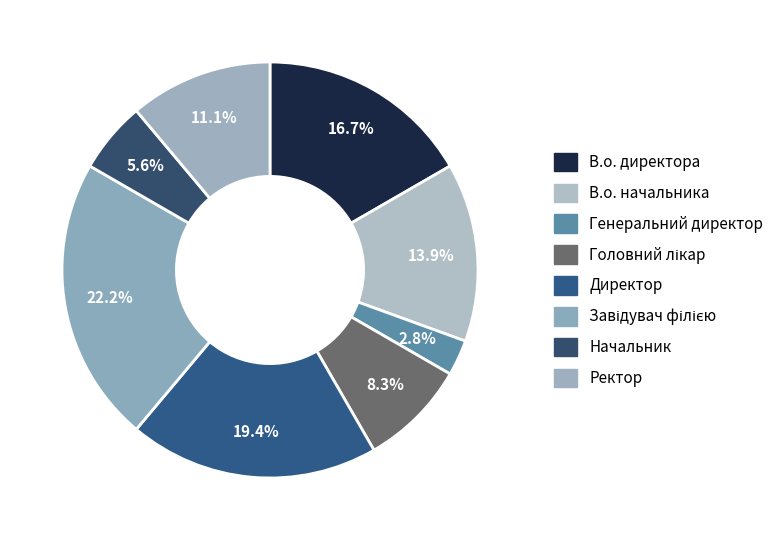

To the nearest percent, what portion does В.о. начальника represent?

14%